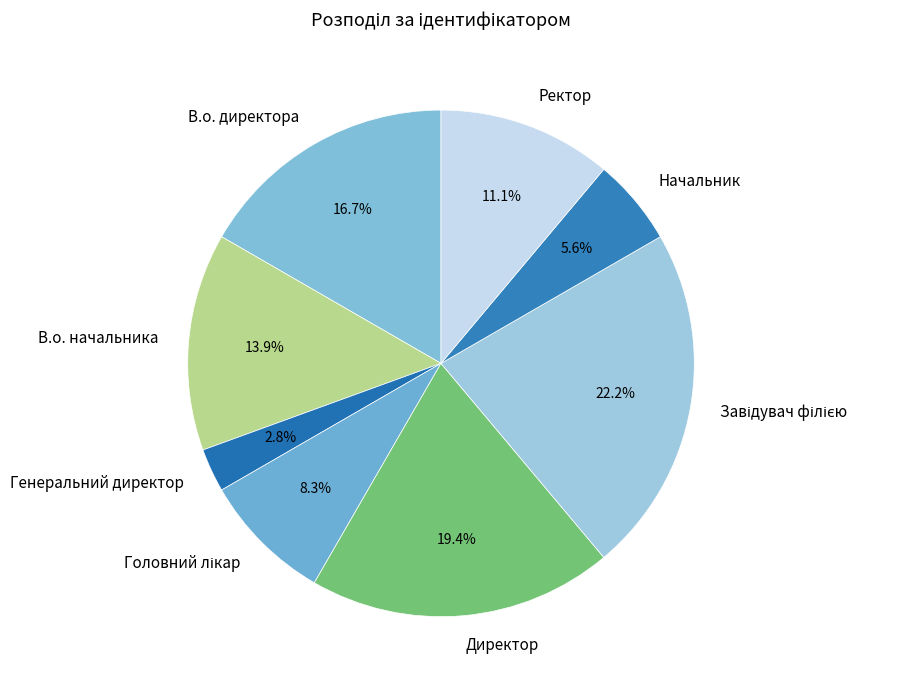

To the nearest percent, what portion does Директор represent?

19%